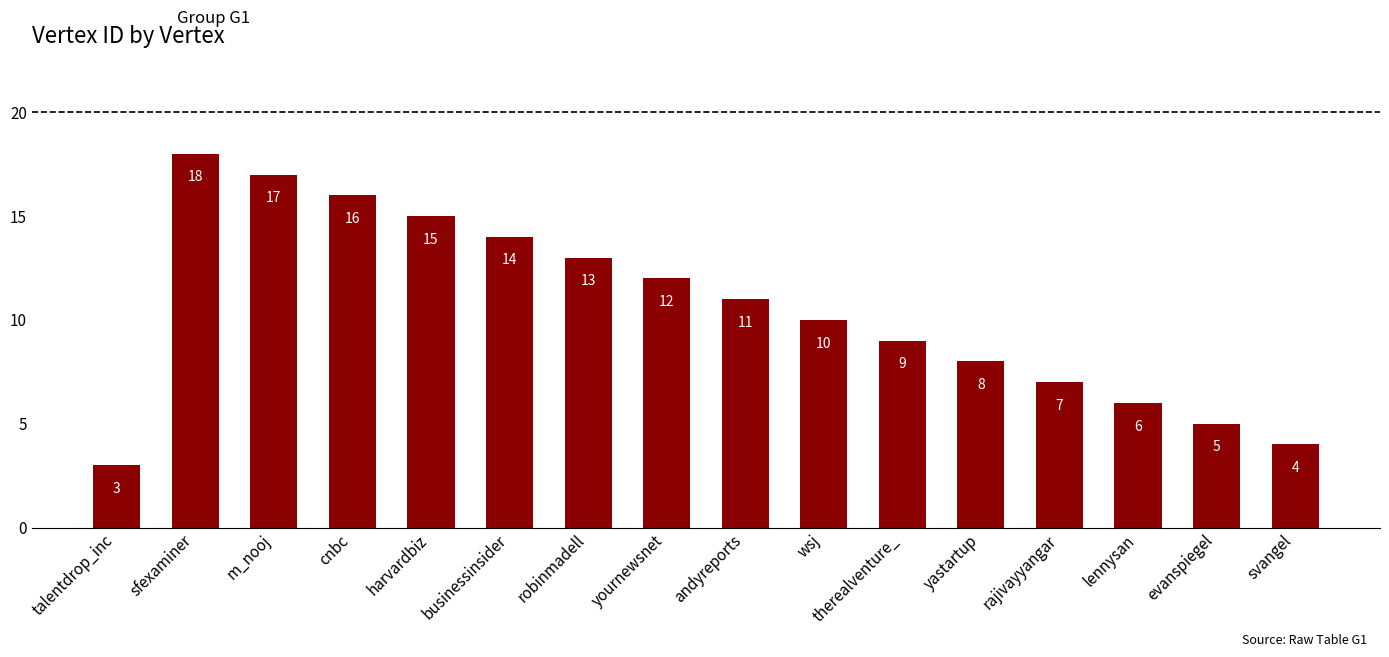

Which has a higher value, cnbc or talentdrop_inc?

cnbc